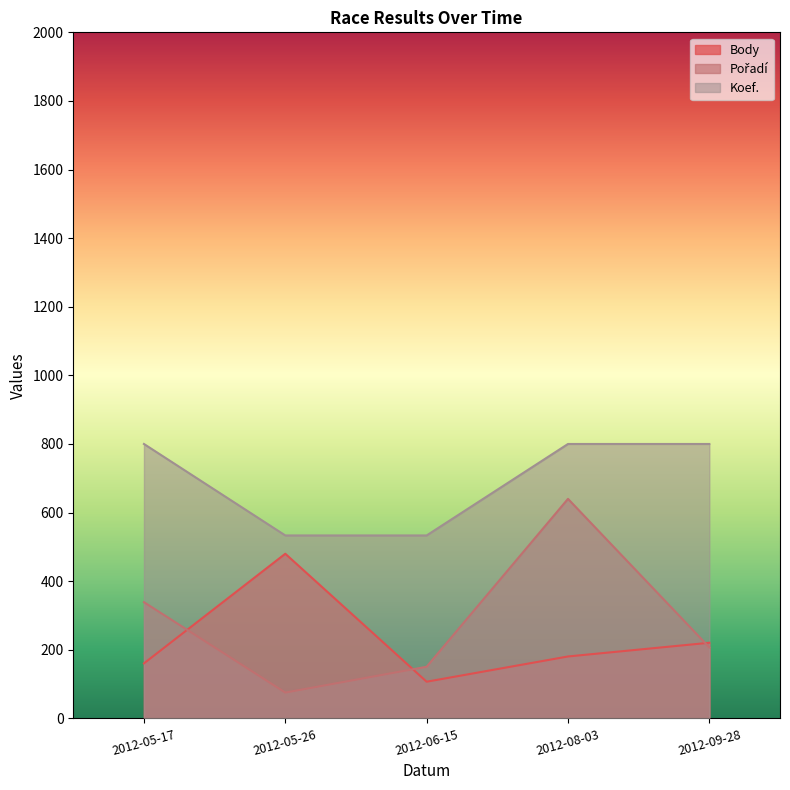

Rank the series at 2012-05-26 from highest to lowest value.

Koef., Body, Pořadí